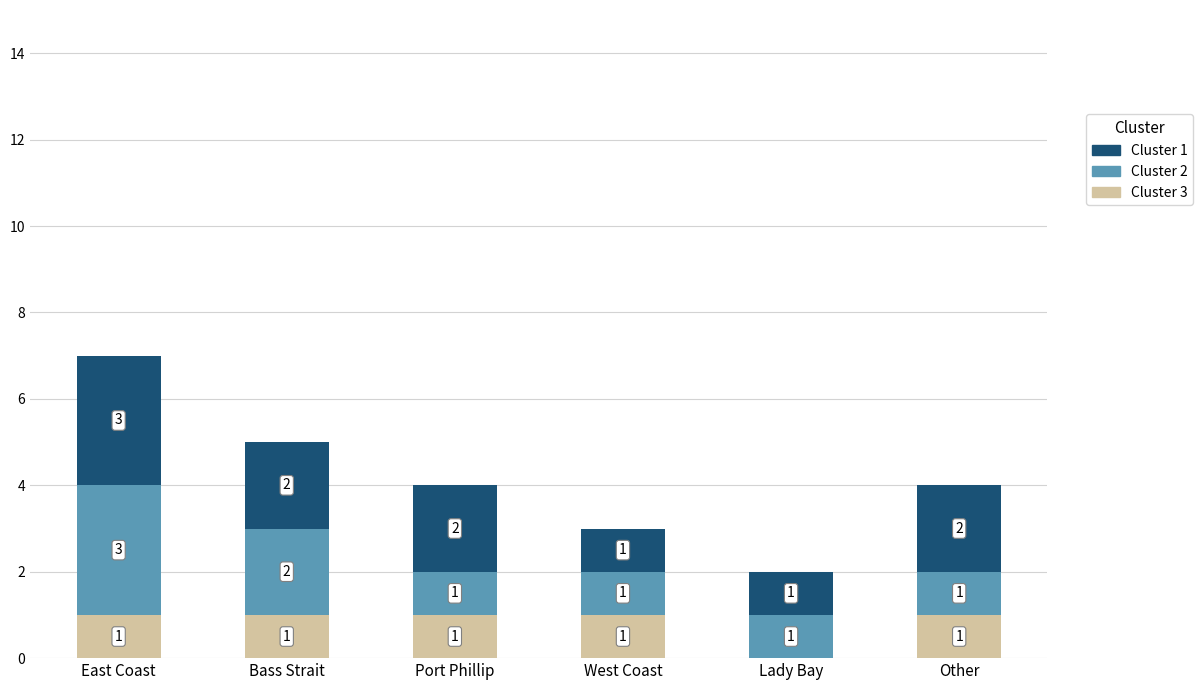

How many values in Cluster 3 are above zero?

5